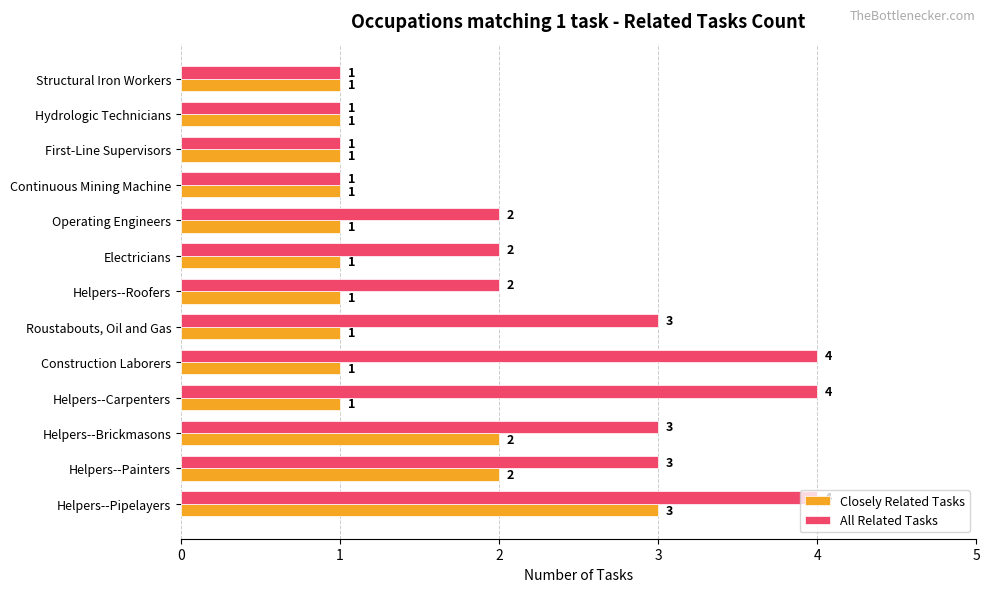

What is the greatest value displayed?

4